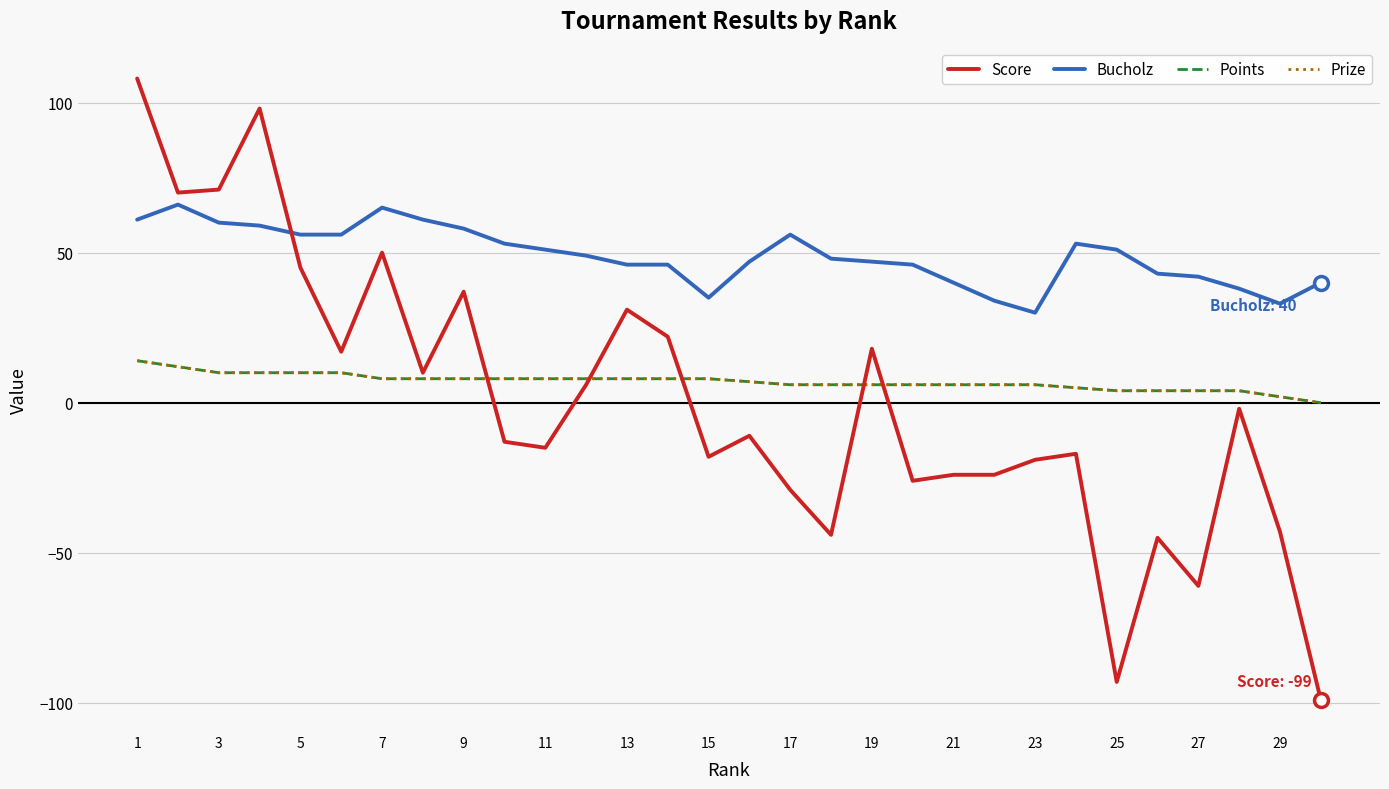

What is the value of the Bucholz point at the 8th from the left?

61